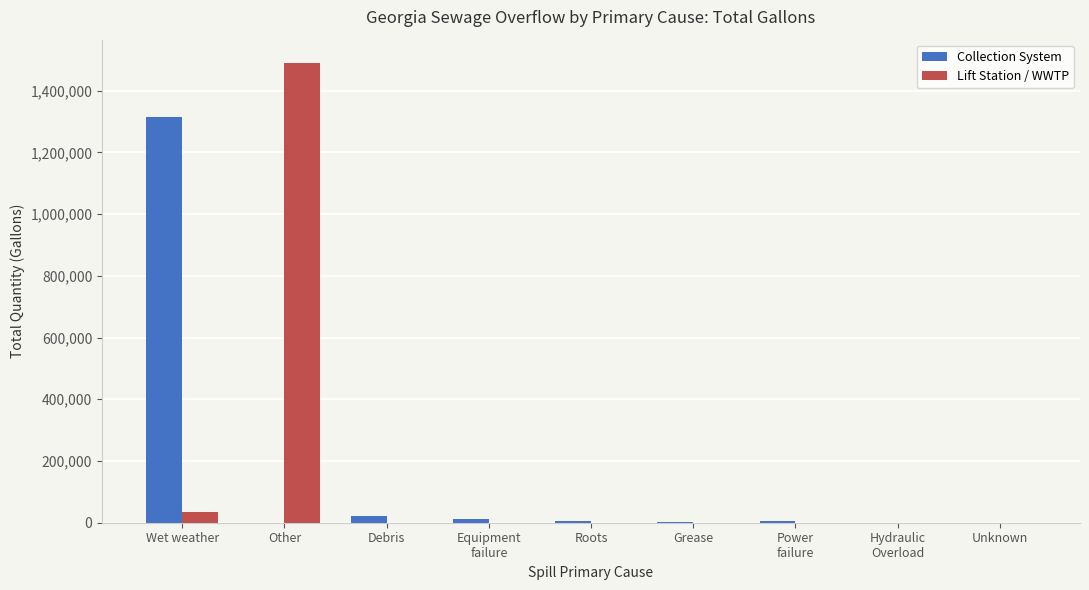

How many groups of bars are there?

9